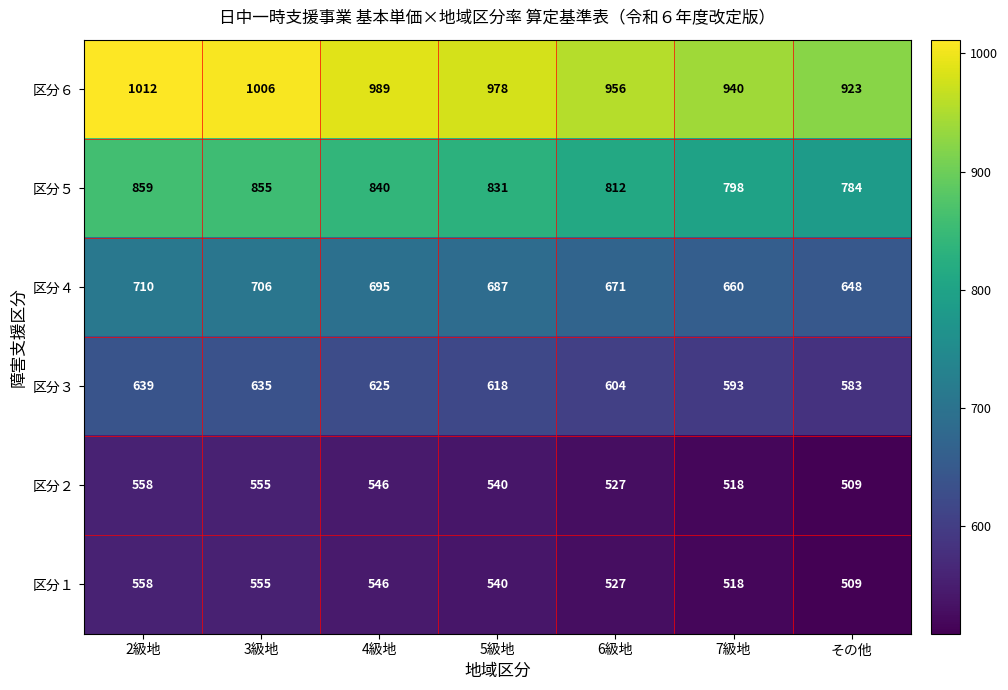

Where does the 区分２ series first go above 540?

2級地